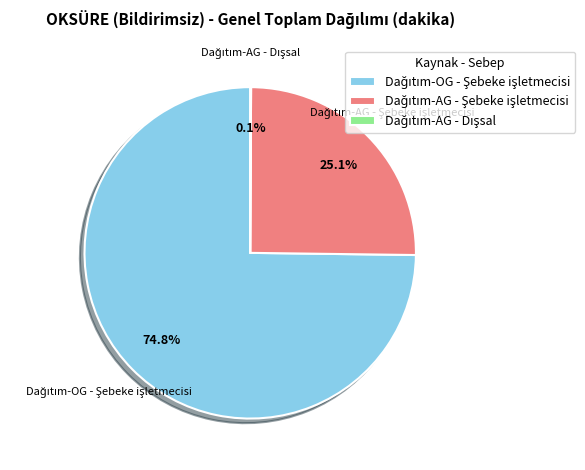

The Dağıtım-AG - Şebeke işletmecisi slice represents 14% of the pie. True or false?

False